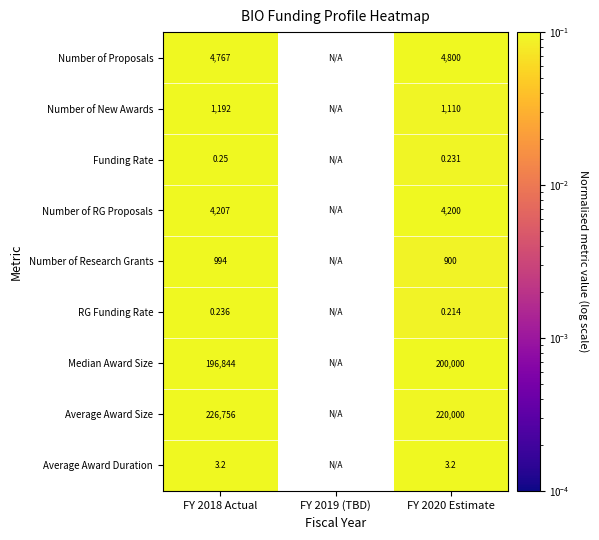

At which category does the chart reach its minimum across all series?

FY 2020 Estimate